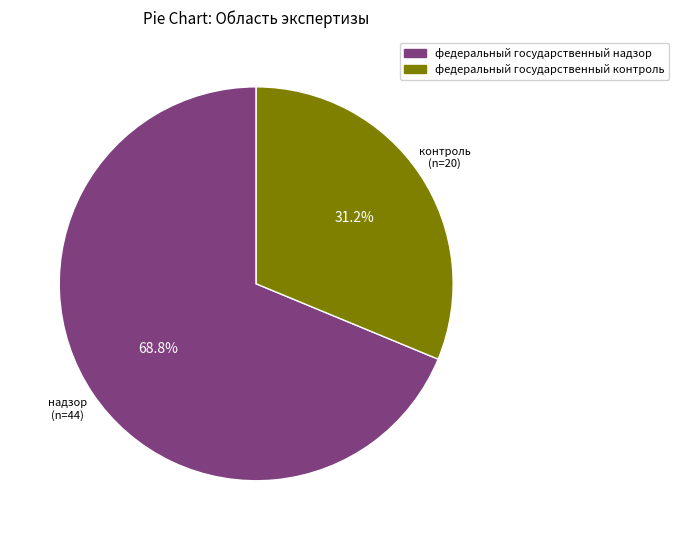

How many segments does this pie chart have?

2